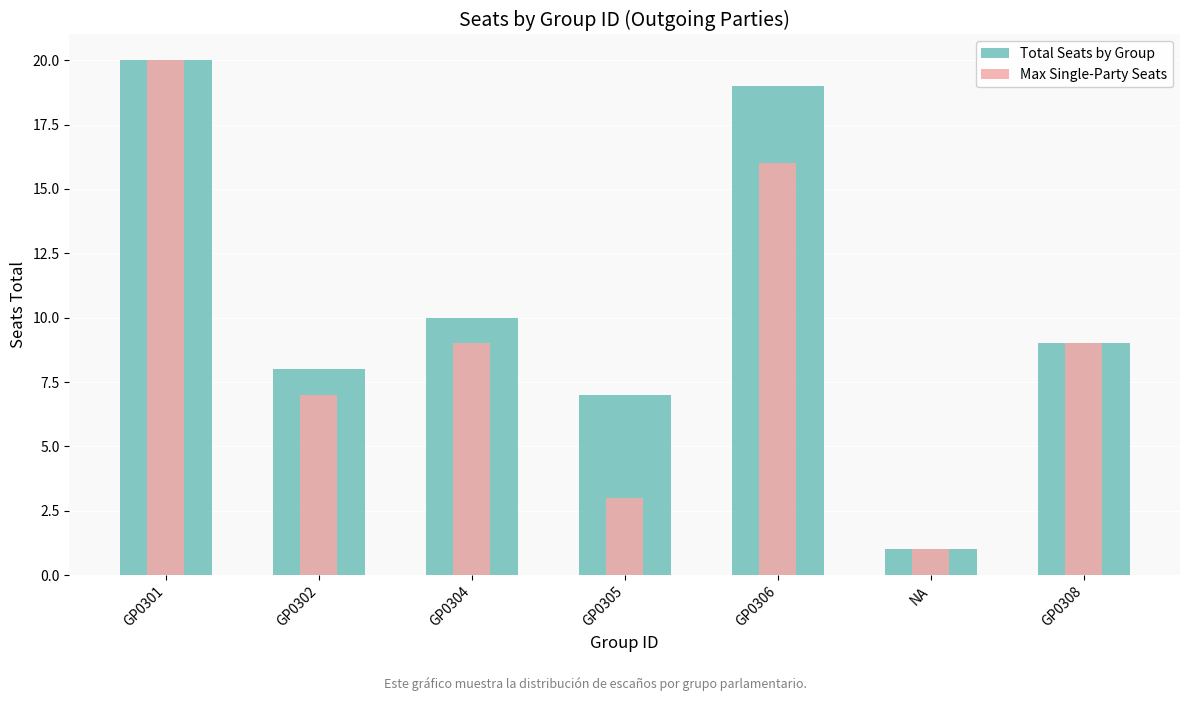

What are all the series names shown in the legend?

Total Seats by Group, Max Single-Party Seats